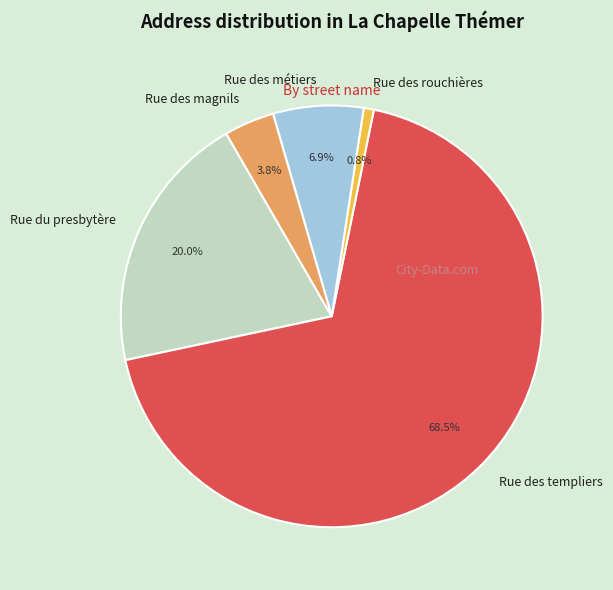

How many segments does this pie chart have?

5